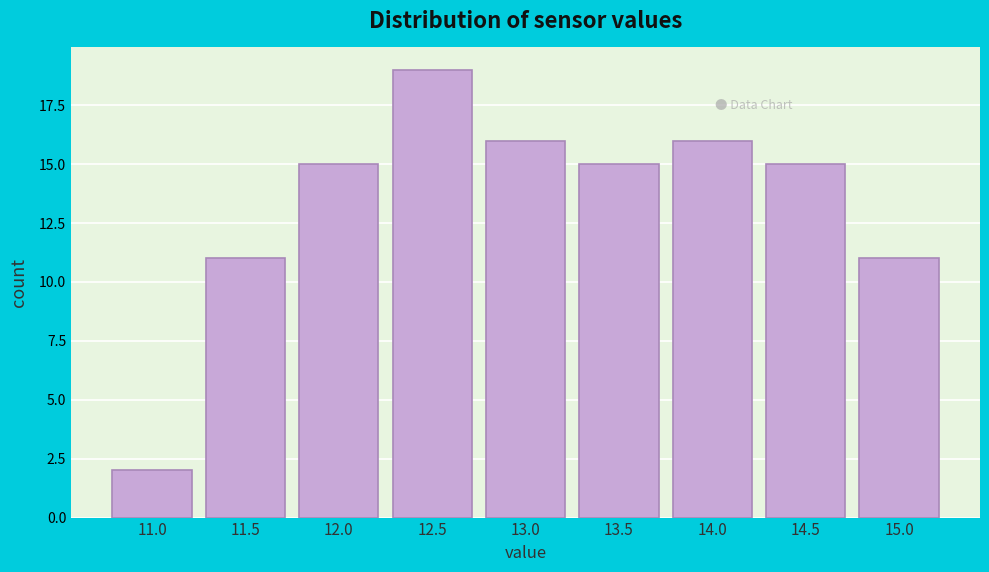

Reading left to right, extract all data points from this chart.

2	11	15	19	16	15	16	15	11